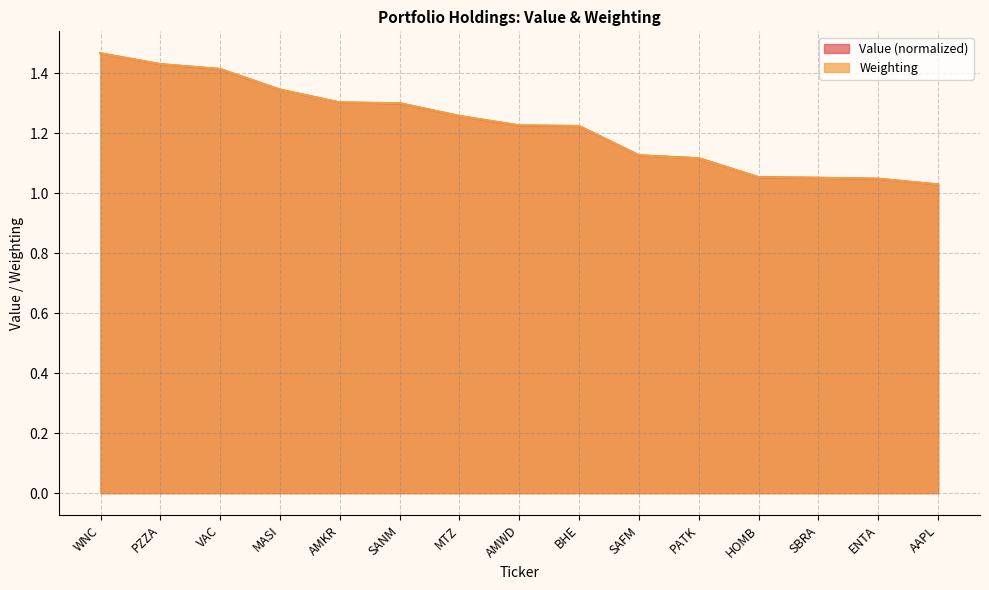

Between SANM and HOMB, which series saw the biggest shift?

Weighting